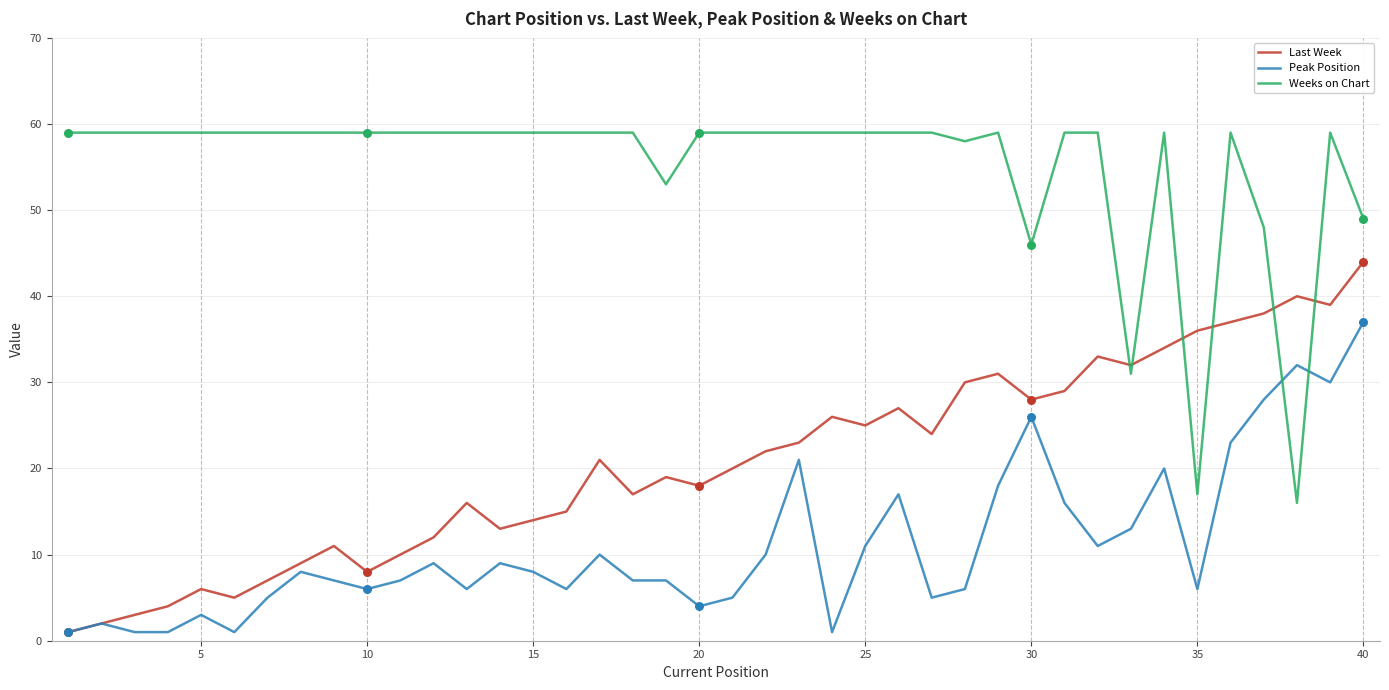

At how many categories does at least one series exceed 13?

40